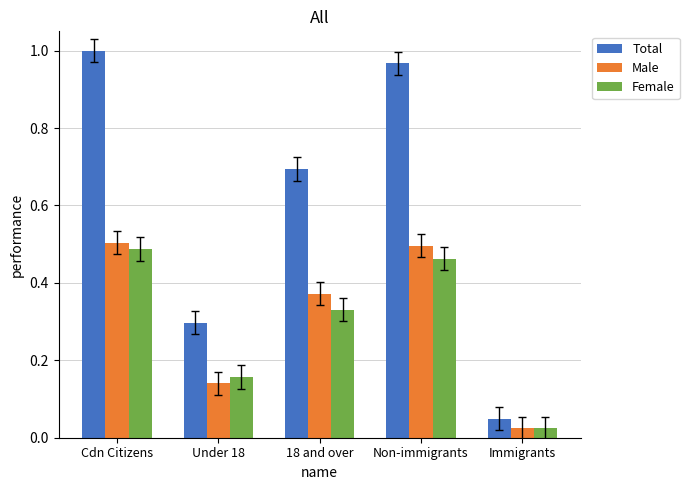

The value of Female at Non-immigrants is 0.5. True or false?

True